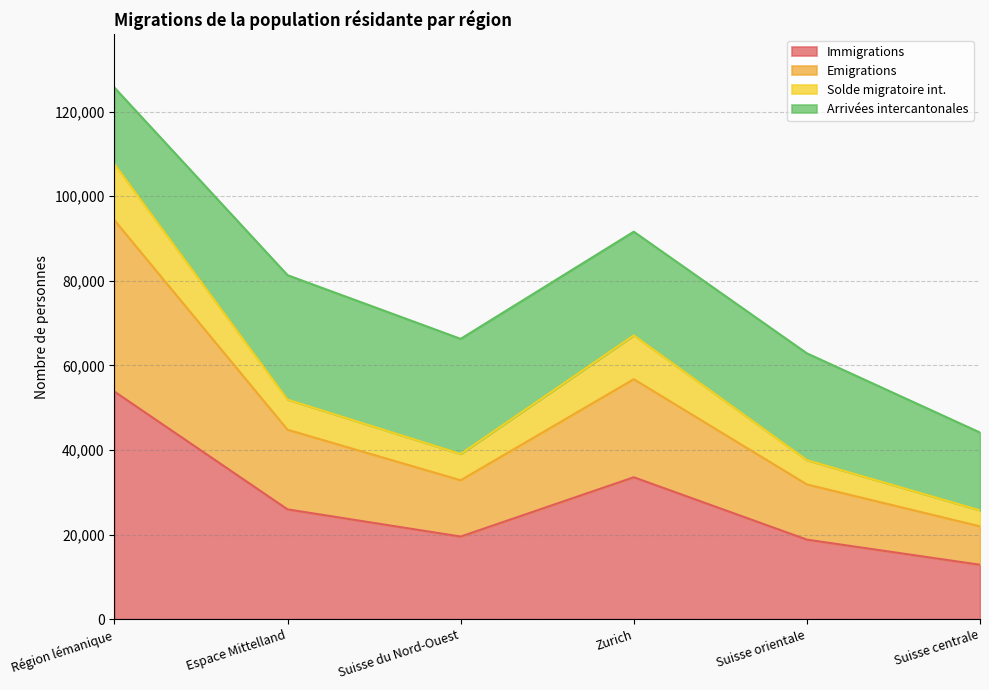

At which category is the sum across all series the highest?

Région lémanique